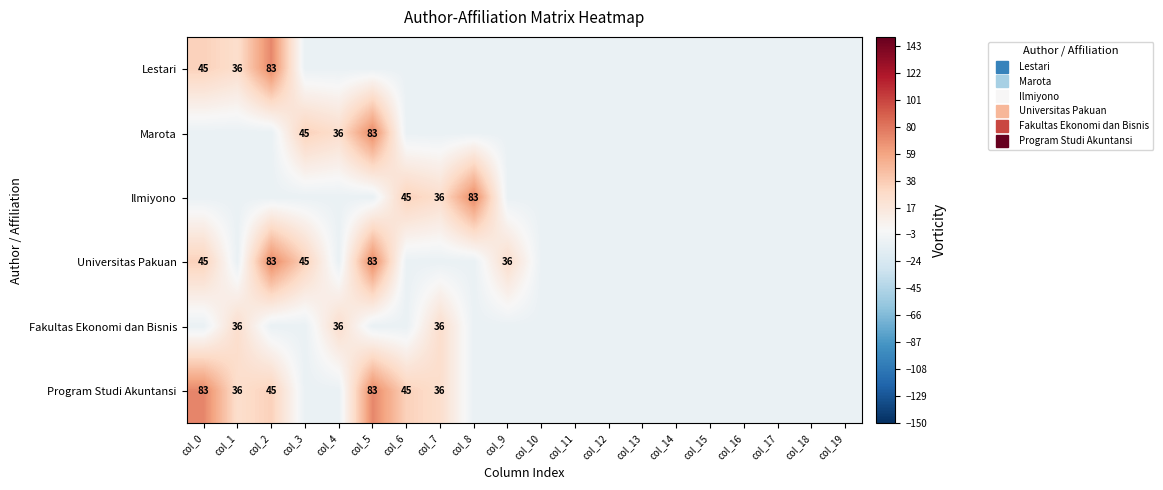

List the series in order of their peak value, highest first.

Lestari, Marota, Ilmiyono, Universitas Pakuan, Program Studi Akuntansi, Fakultas Ekonomi dan Bisnis